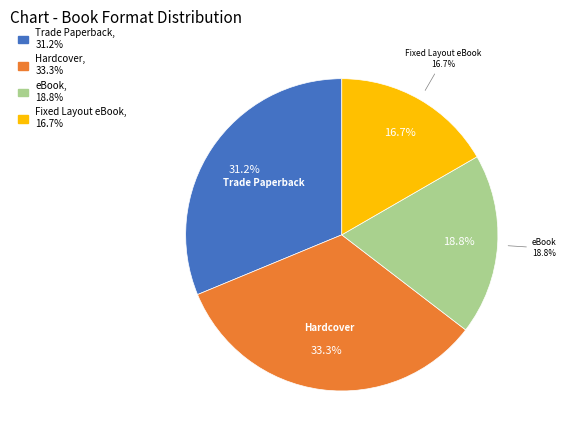

Rank the categories by value from highest to lowest.

Hardcover, Trade Paperback, eBook, Fixed Layout eBook